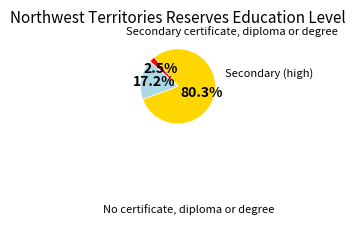

How many segments does this pie chart have?

3